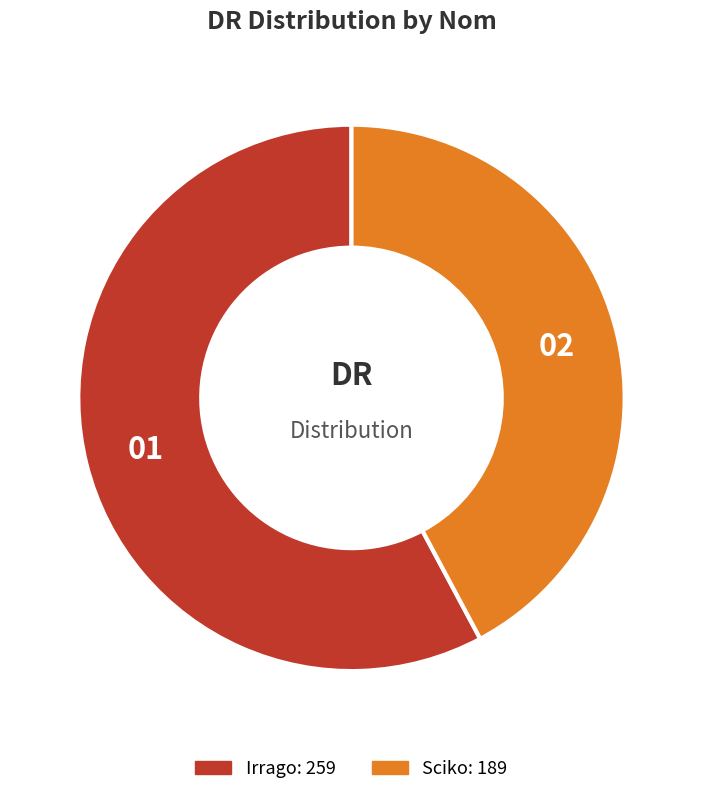

Which category has the biggest portion of the pie?

Irrago